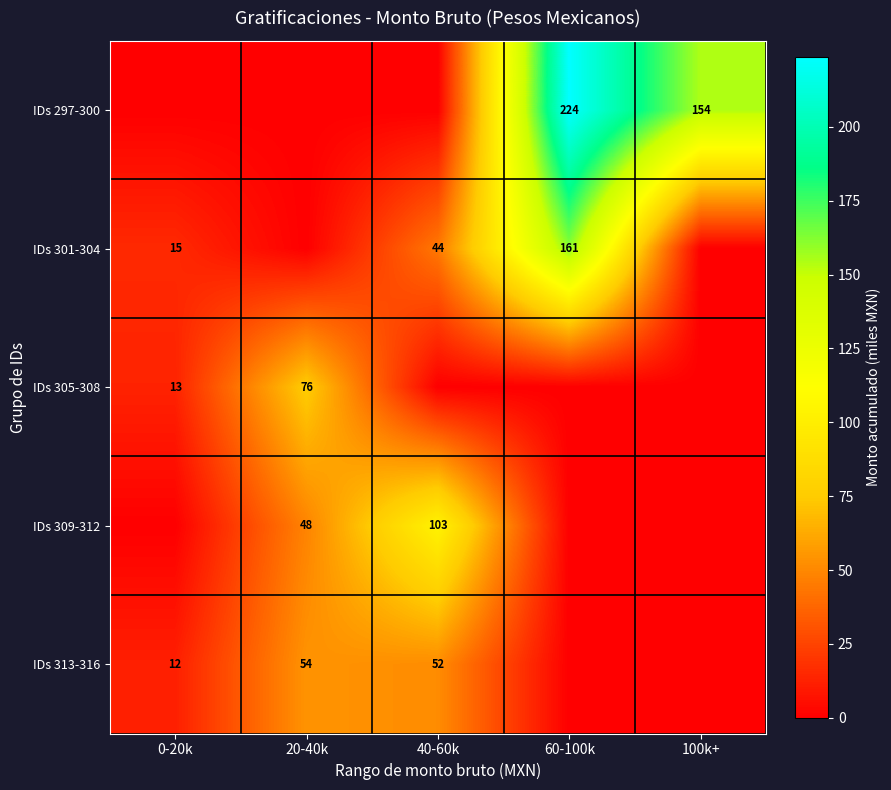

Which has a higher value, 60-100k or 100k+?

60-100k